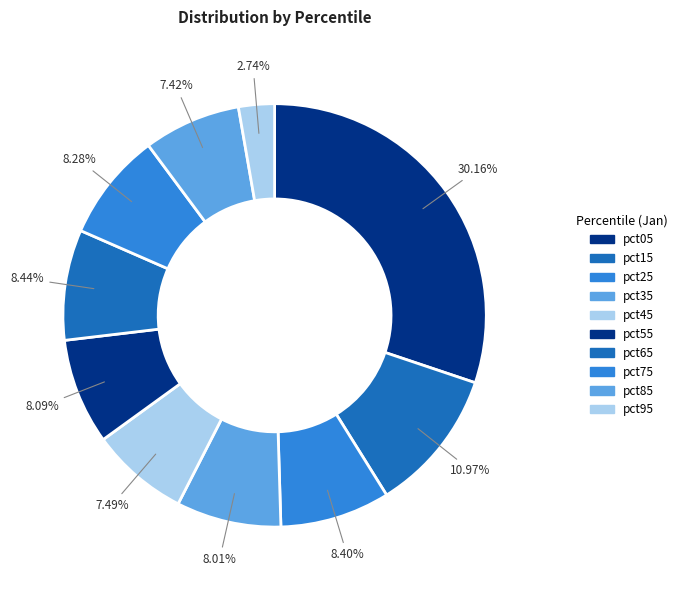

To the nearest percent, what percentage of the pie is pct65?

8%